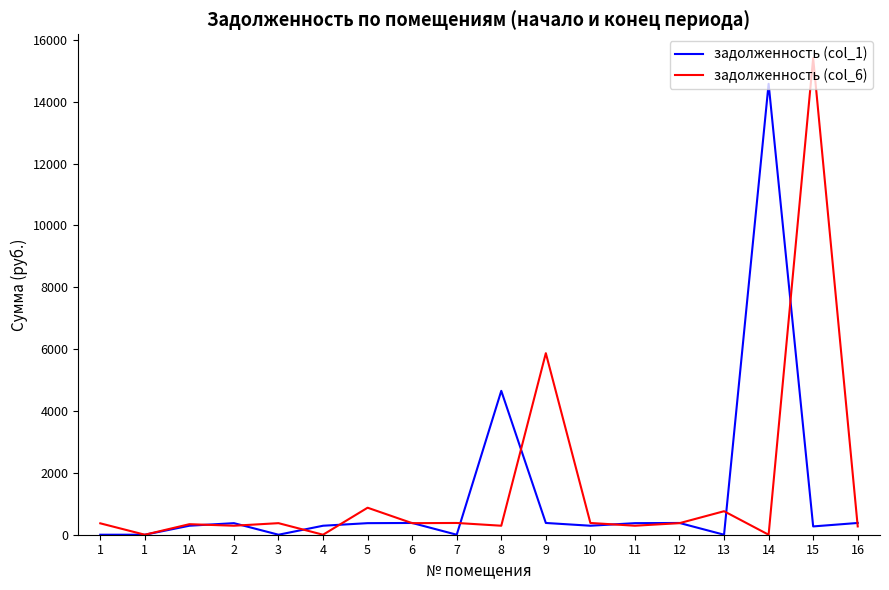

True or false: задолженность (col_6) has a value of 513.0 at 12.

False